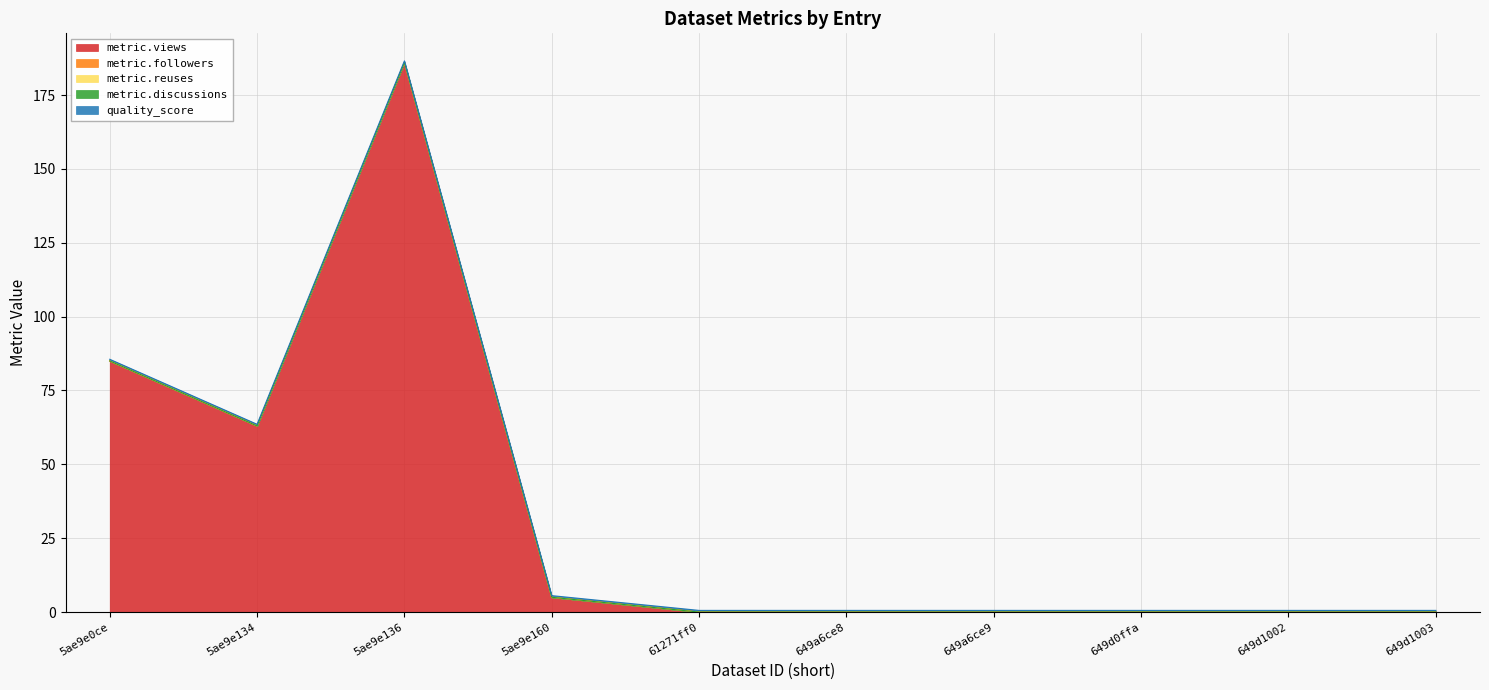

What is the total value across all series at 2?

85.6